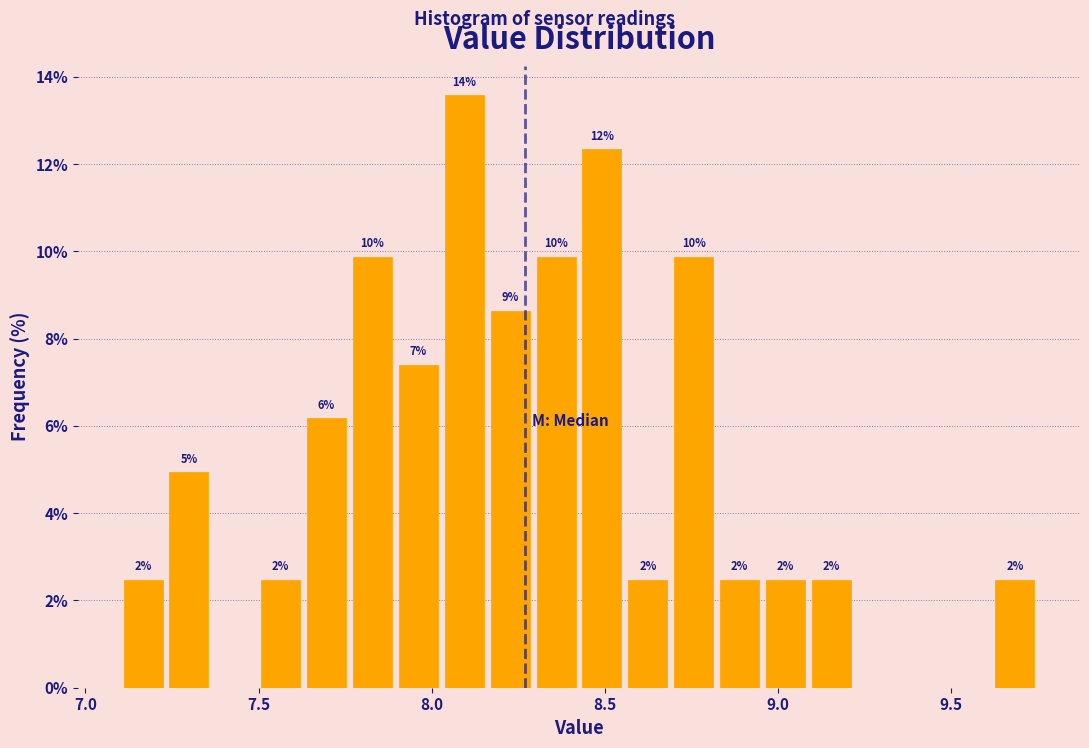

Around what value on the x-axis is the tallest bar? Give the approximate position of its centre, as read against the axis.

8.10